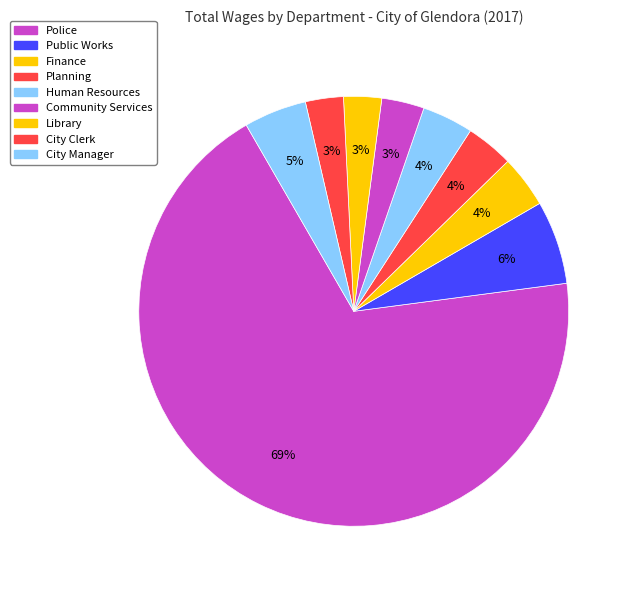

Approximately how many times larger is the value at Finance compared to Police?

0.1